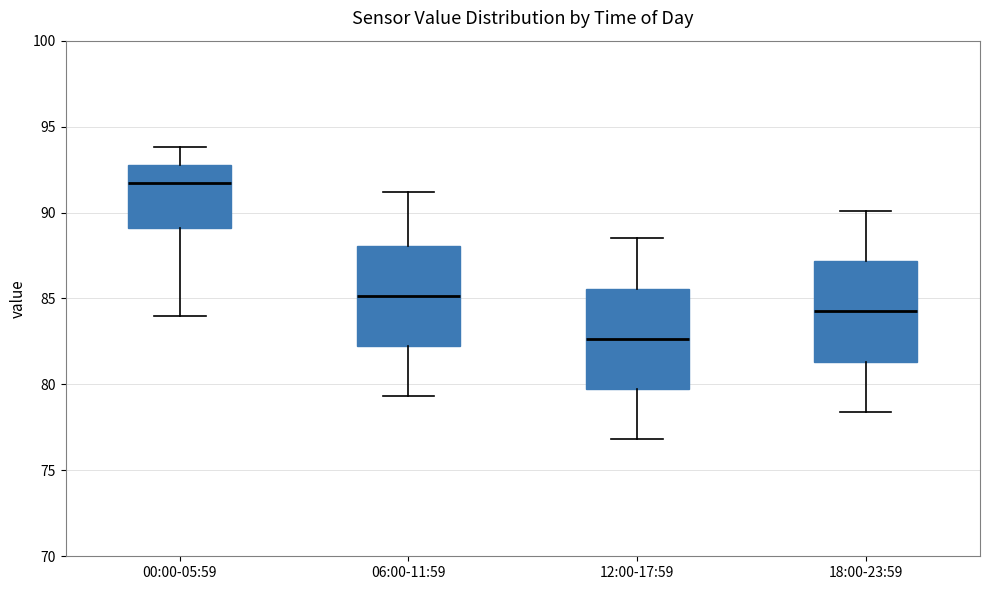

Where does the median line of the box for 06:00-11:59 sit on the y-axis? The values are not printed on the chart, so give them approximately, as read against the axis.

85.0